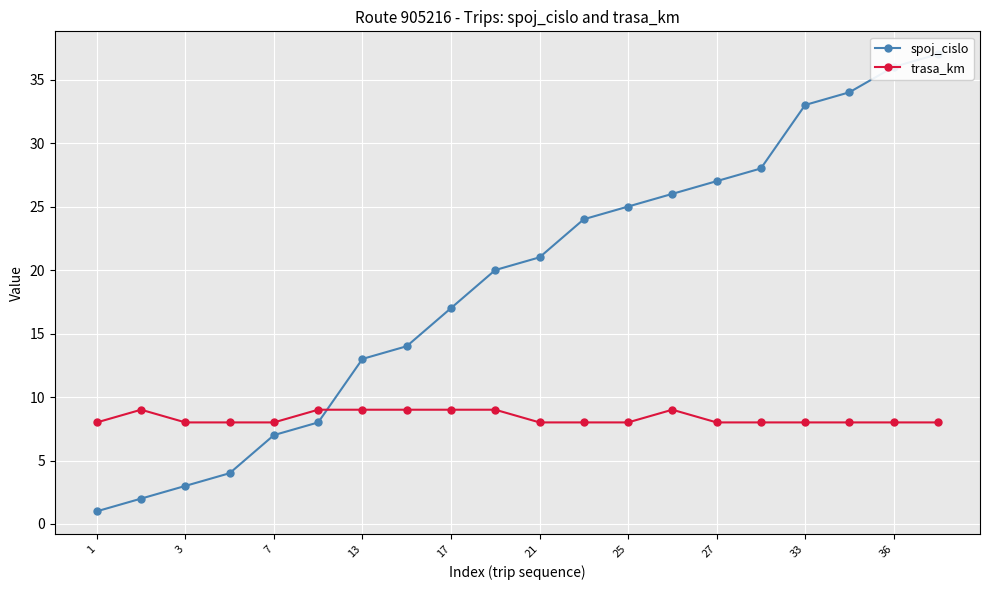

Is it true that trasa_km equals 13 at 33?

False